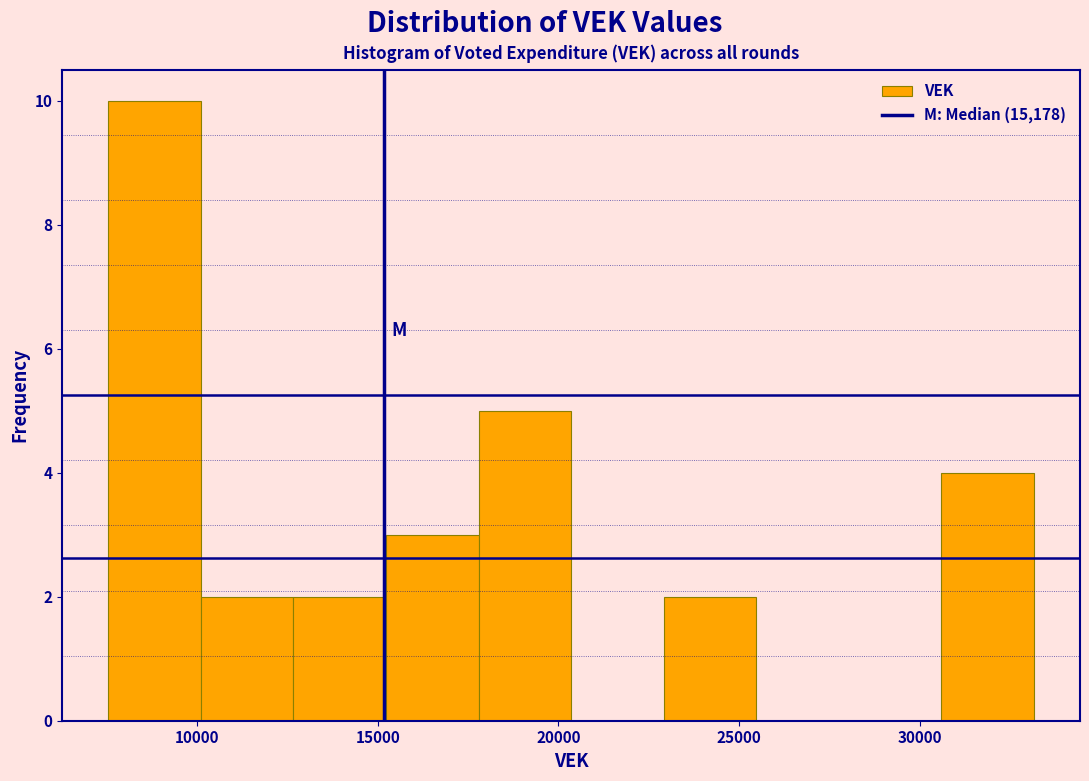

How tall is the bar that spans 15000 to 18000 on the x-axis? Neither the bar edges nor the heights are printed on the chart, so give them approximately, as read against the axes.

3